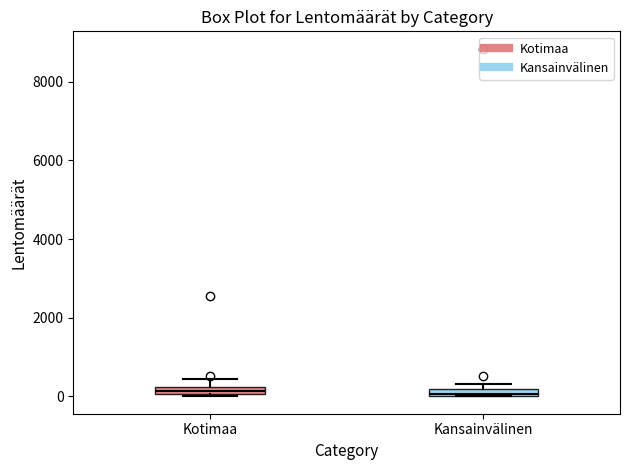

Where is the lower edge of the box for Kansainvälinen on the y-axis? The values are not printed on the chart, so give them approximately, as read against the axis.

0